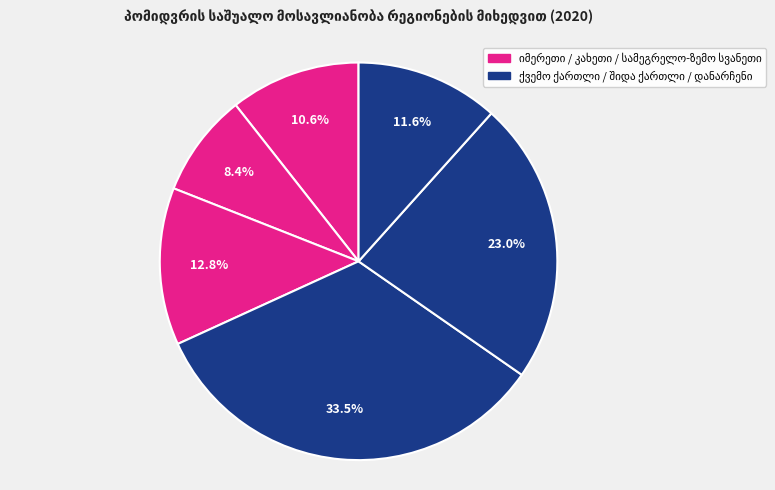

Rank the categories by value from lowest to highest.

კახეთი, იმერეთი, დანარჩენი რეგიონები, სამეგრელო-ზემო სვანეთი, შიდა ქართლი, ქვემო ქართლი